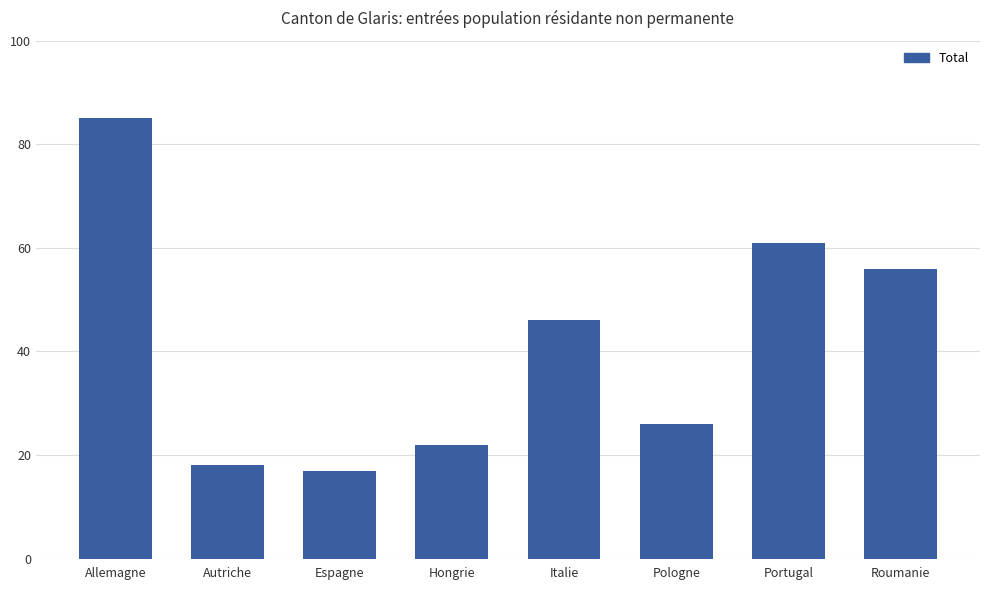

Are the bars horizontal?

No